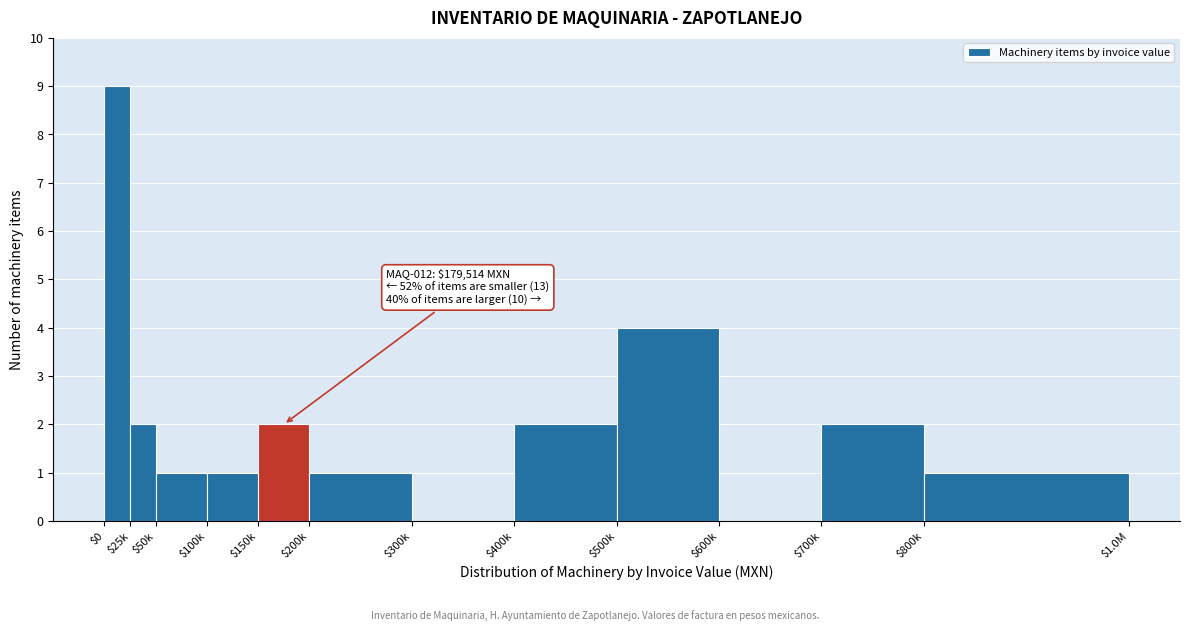

Which label corresponds to the largest value in the chart?

$0